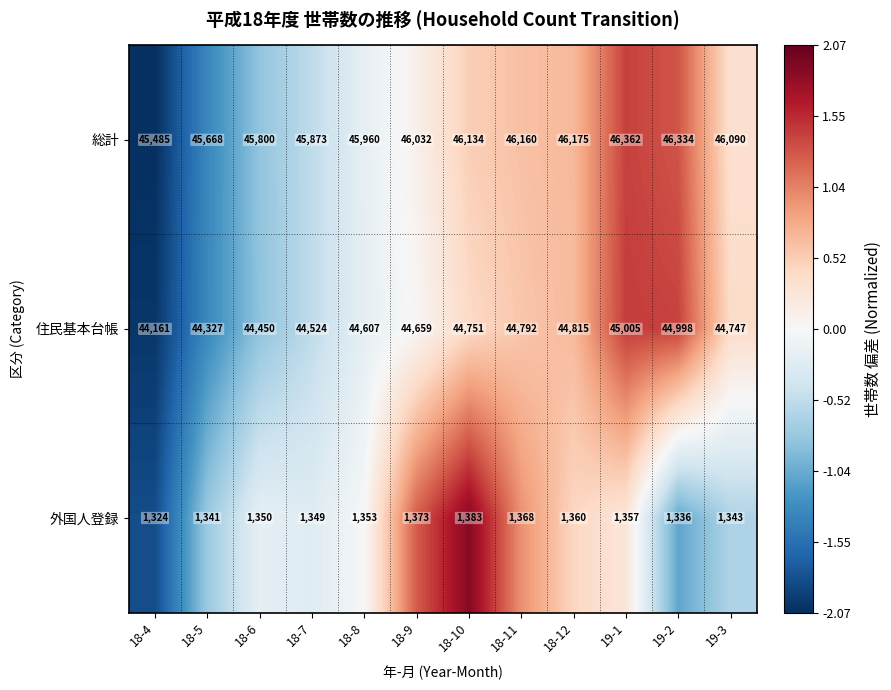

Which series has the largest range (max minus min)?

総計